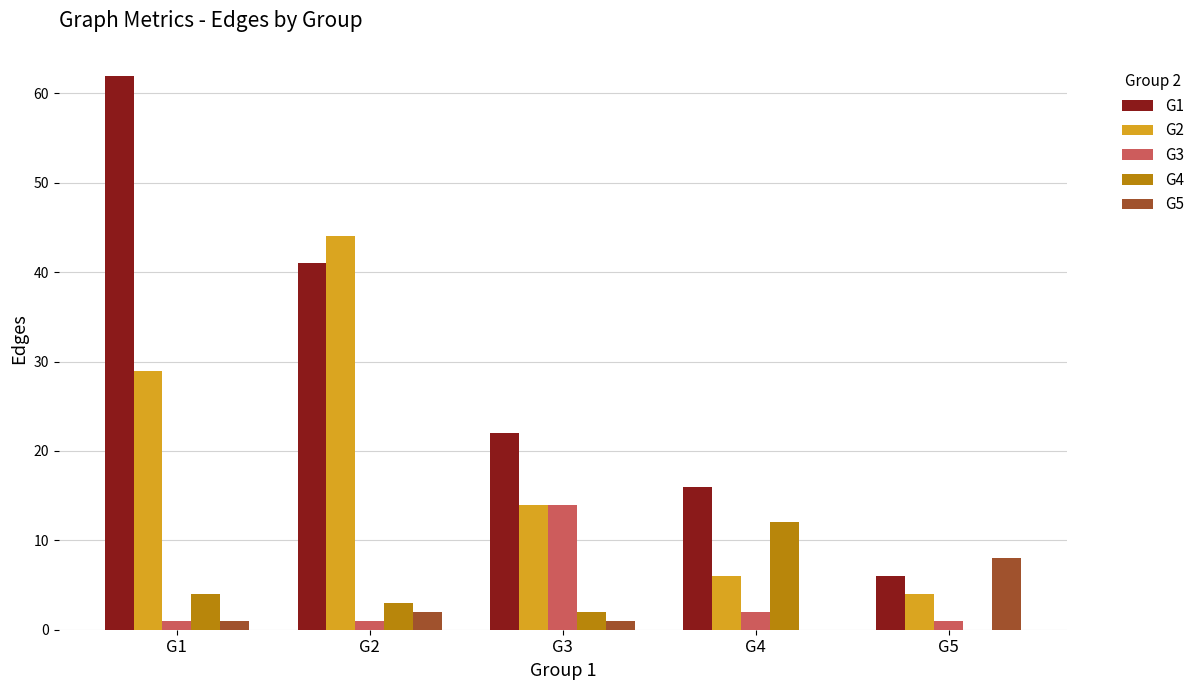

Reading left to right, transcribe all the data shown in this chart.

G1: G1=62	G2=41	G3=22	G4=16	G5=6
G2: G1=29	G2=44	G3=14	G4=6	G5=4
G3: G1=1	G2=1	G3=14	G4=2	G5=1
G4: G1=4	G2=3	G3=2	G4=12	G5=0
G5: G1=1	G2=2	G3=1	G4=0	G5=8